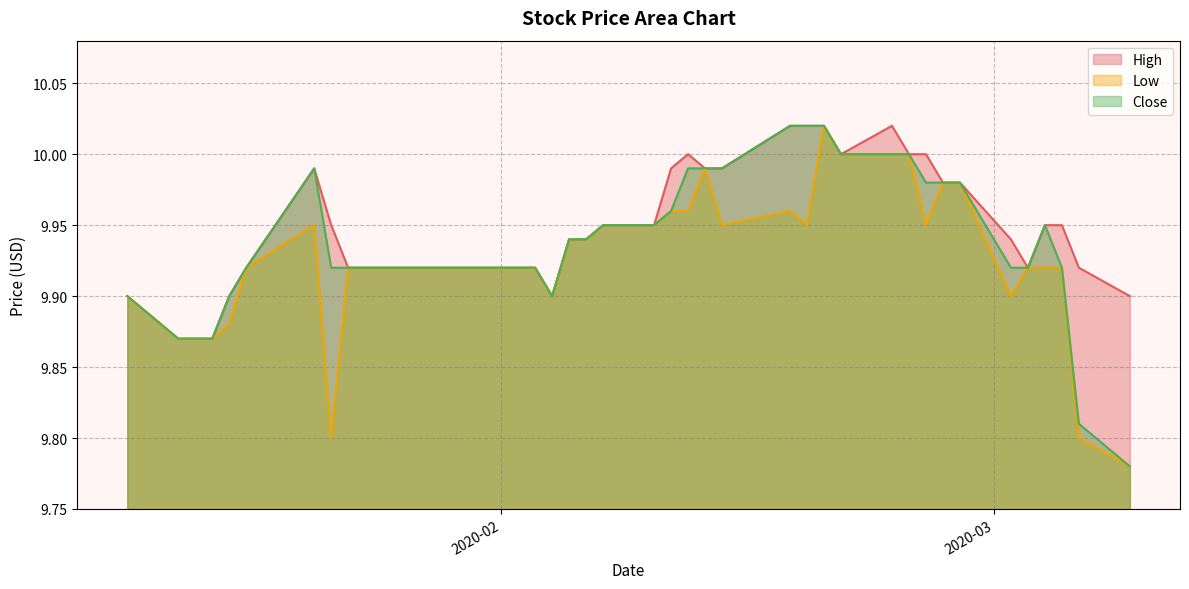

What is the approximate value of Close at 2020-03-09?

9.8